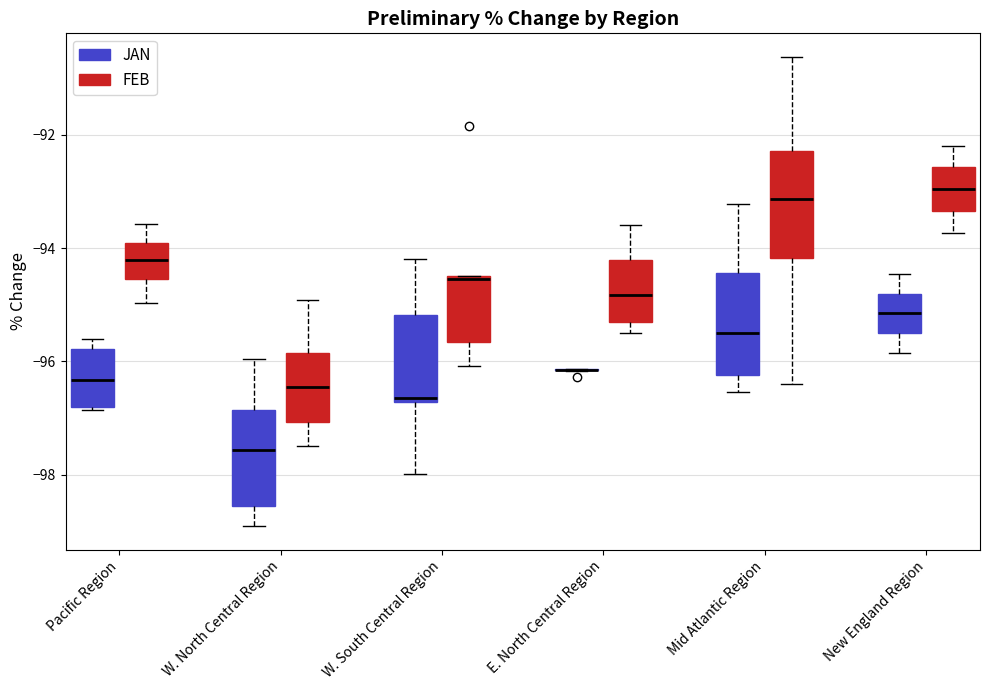

Where does the median line of the box for W. North Central Region (FEB) sit on the y-axis? The values are not printed on the chart, so give them approximately, as read against the axis.

-96.4